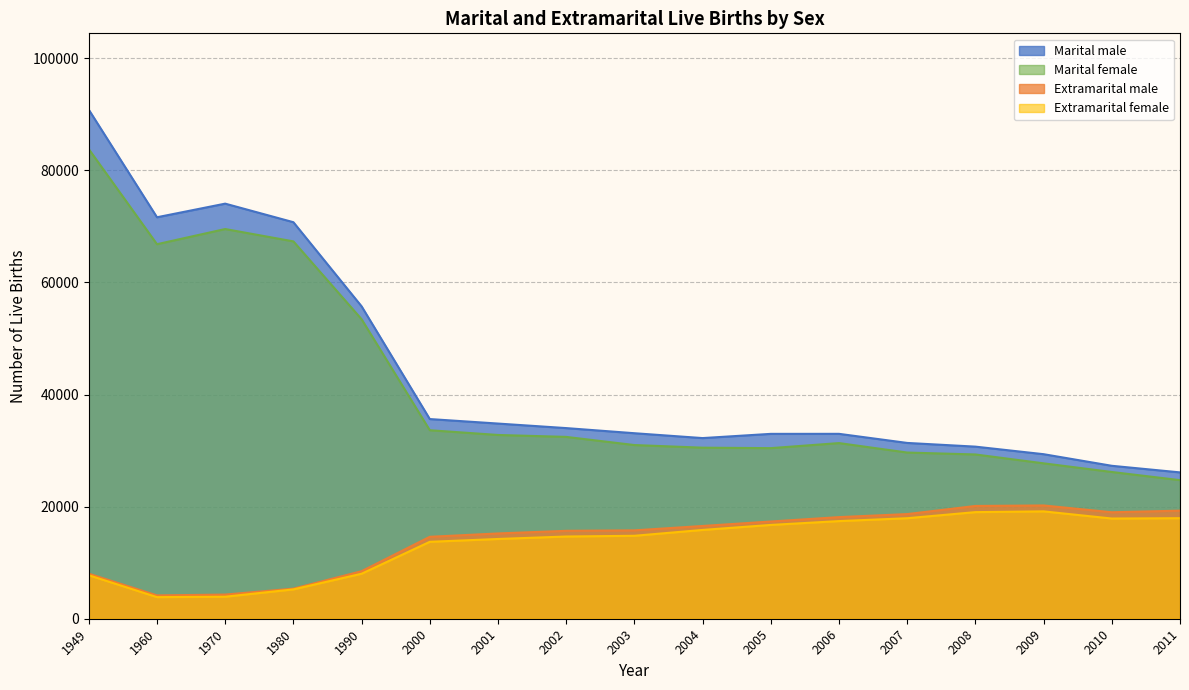

What is the maximum value for Extramarital female?

19153